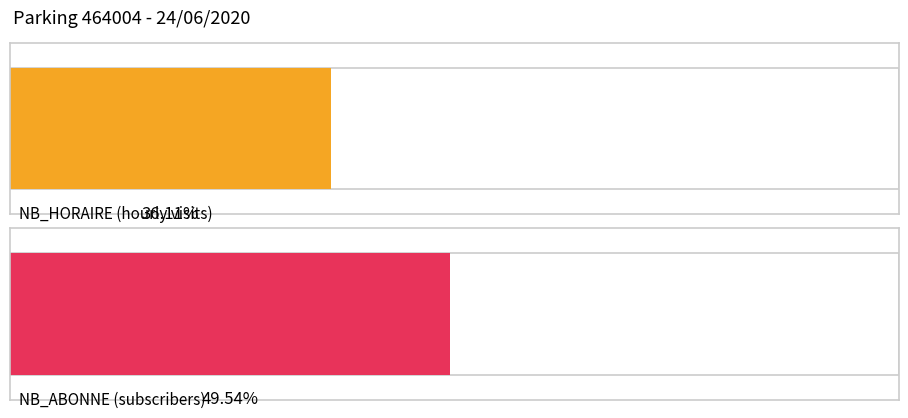

Does the chart contain stacked bars?

No